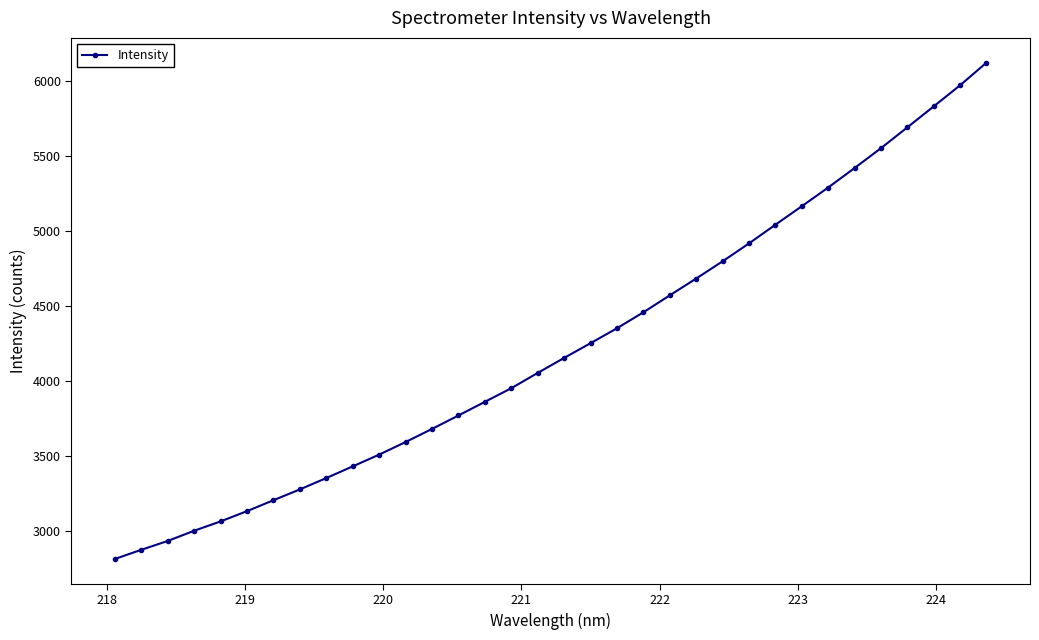

What is the maximum value shown in the chart?

6122.8